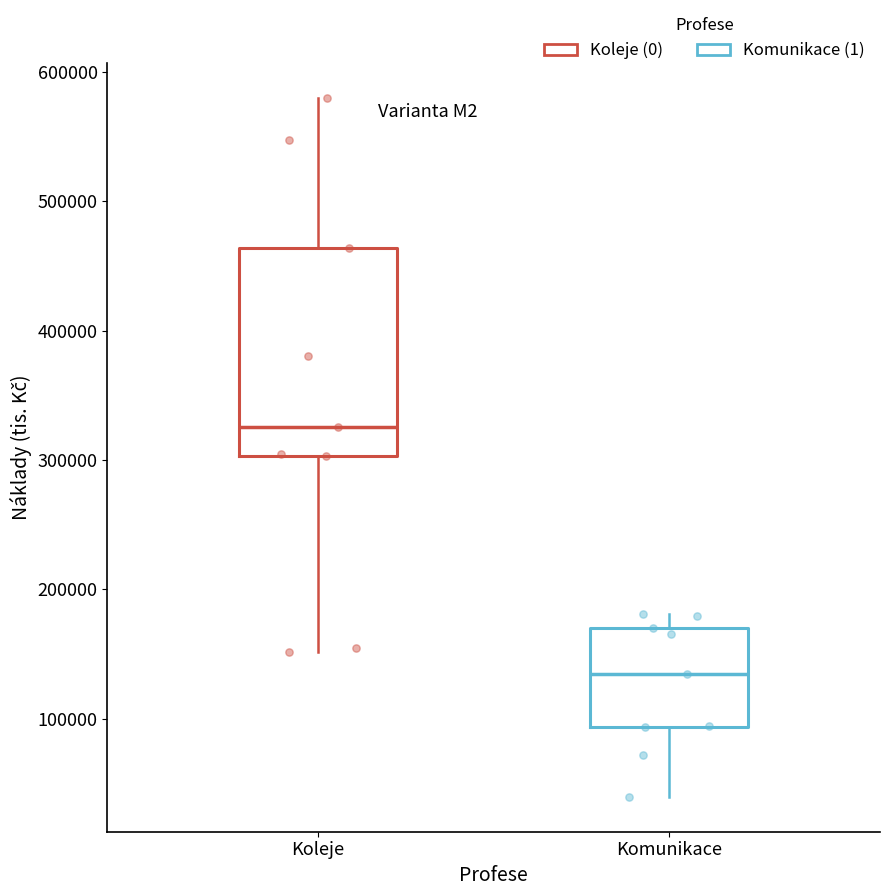

Reading left to right, transcribe this box plot: for each box, give where its median line is, the range the box spans, and where its two whiskers end, as read against the y-axis. The values are not printed on the chart, so give them approximately, as read against the axis.

Koleje: median 330000, box 300000 to 460000, whiskers 150000 to 580000
Komunikace: median 130000, box 90000 to 170000, whiskers 40000 to 180000